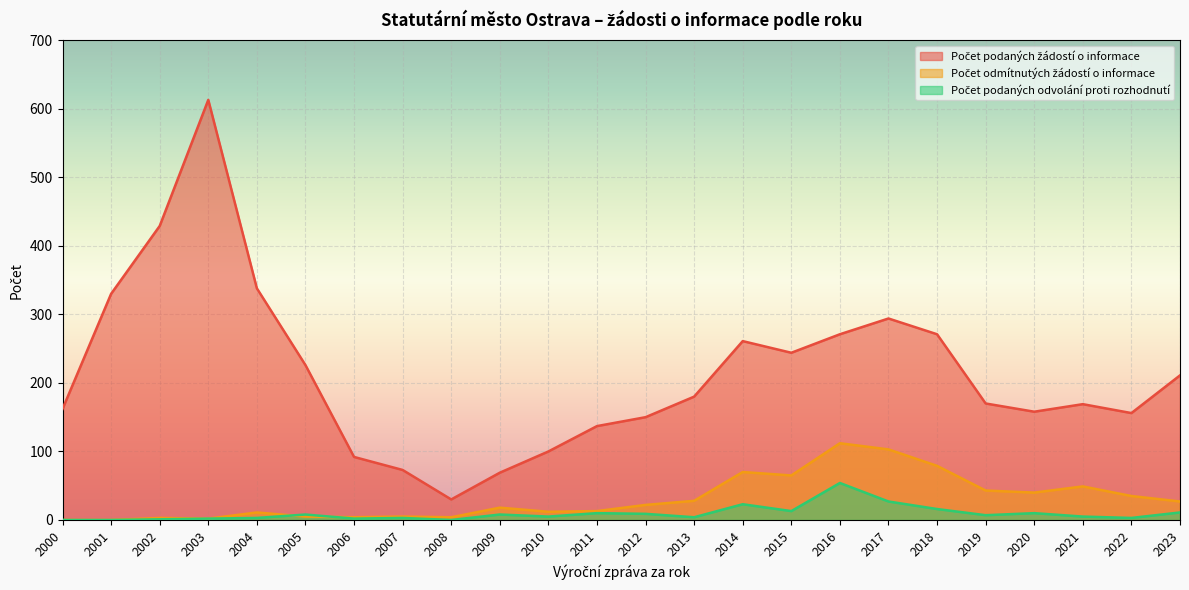

How many distinct data groups are displayed?

3